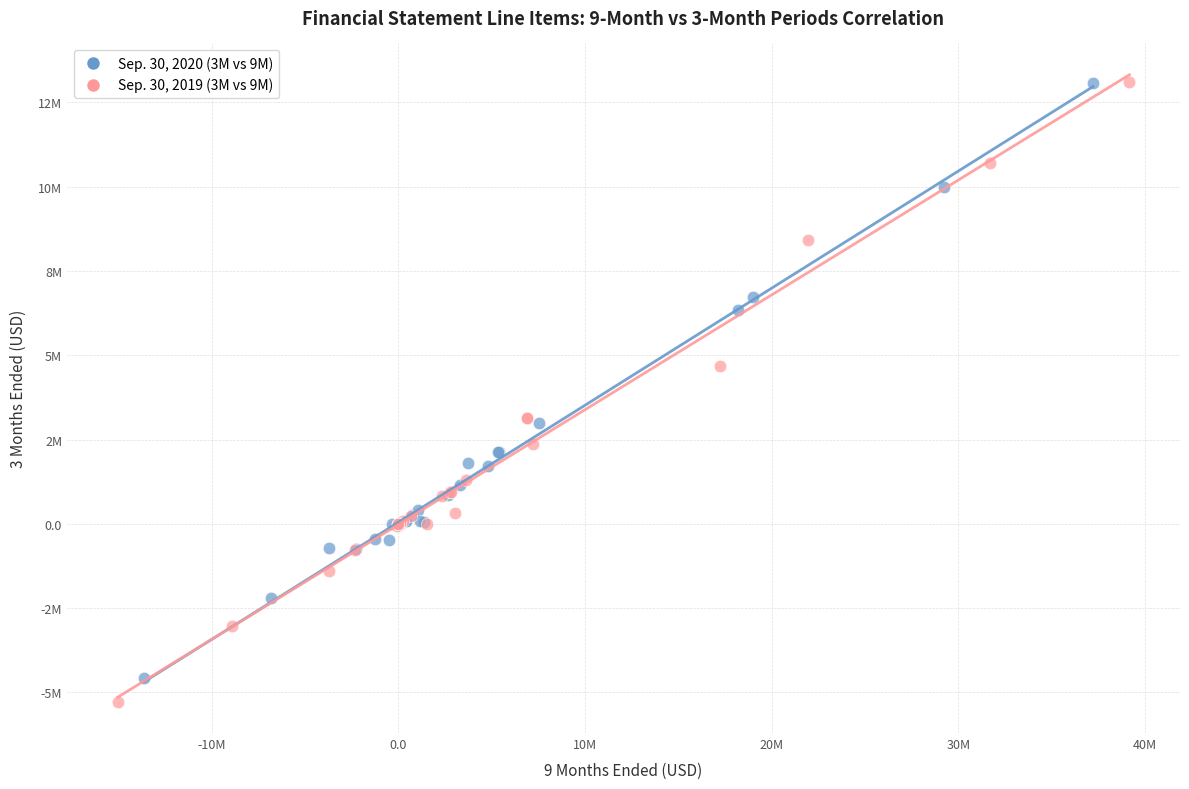

What are all the series names shown in the legend?

Sep. 30, 2020 (3M vs 9M), Sep. 30, 2019 (3M vs 9M)